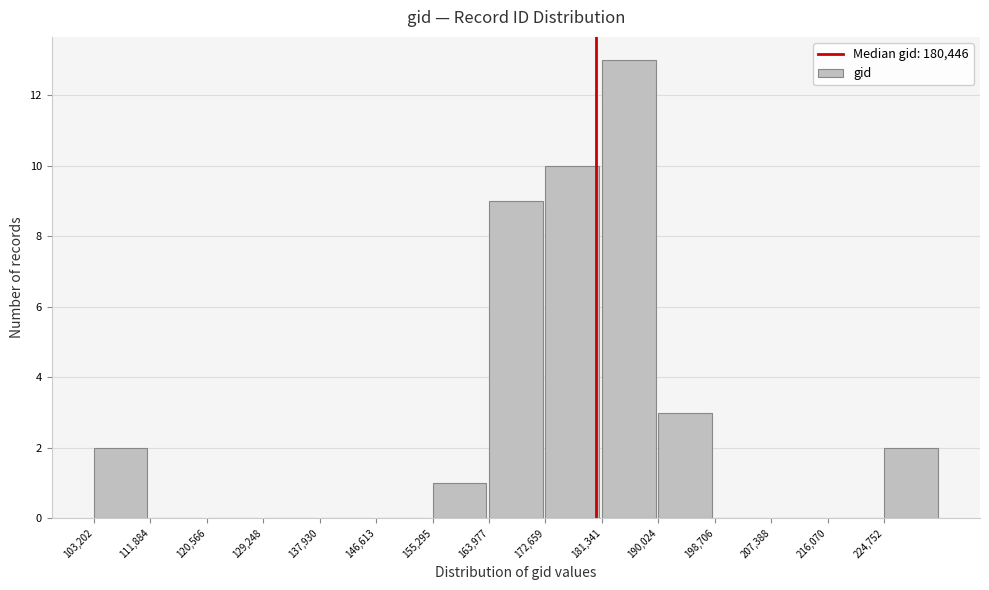

Which range on the x-axis has the tallest bar?

181000 to 190000